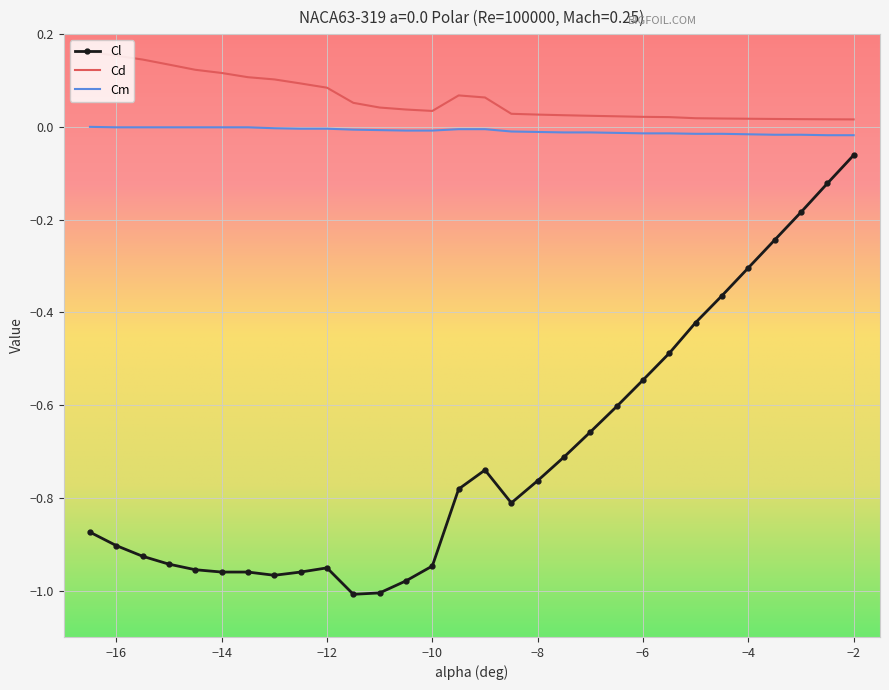

True or false: Cm and Cl cross at least once.

False